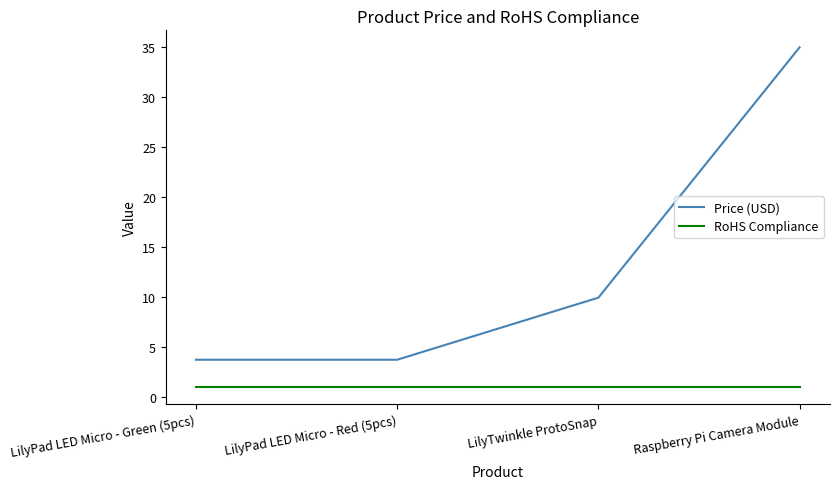

At which category is the sum across all series the highest?

Raspberry Pi Camera Module